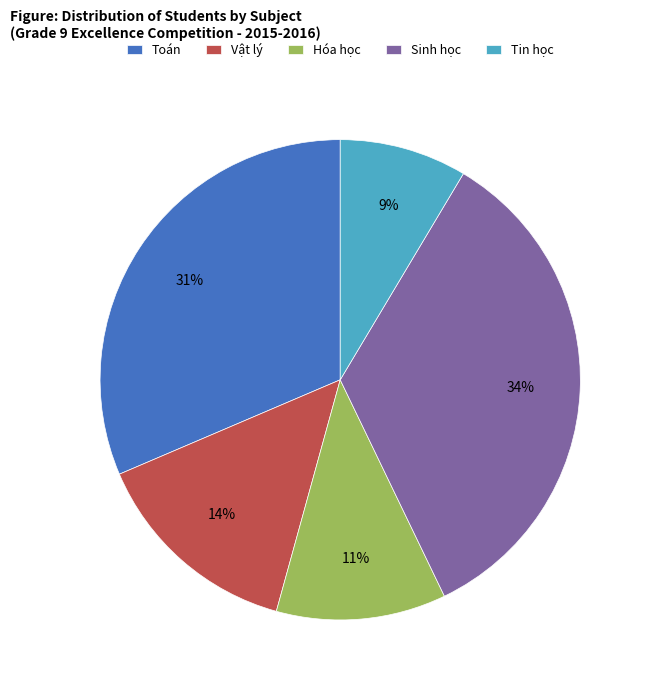

To the nearest percent, what is the difference between the Hóa học and Sinh học slice percentages?

23%